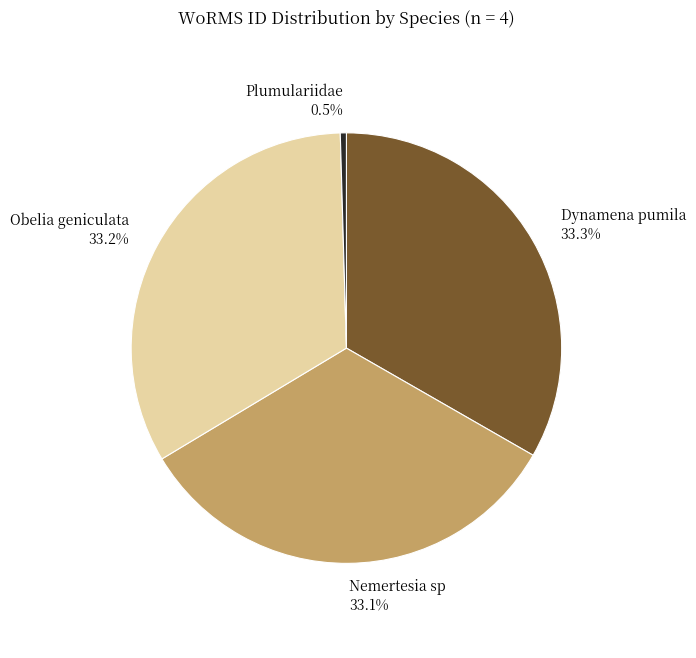

Is it true that Obelia geniculata is 33% of the pie?

True